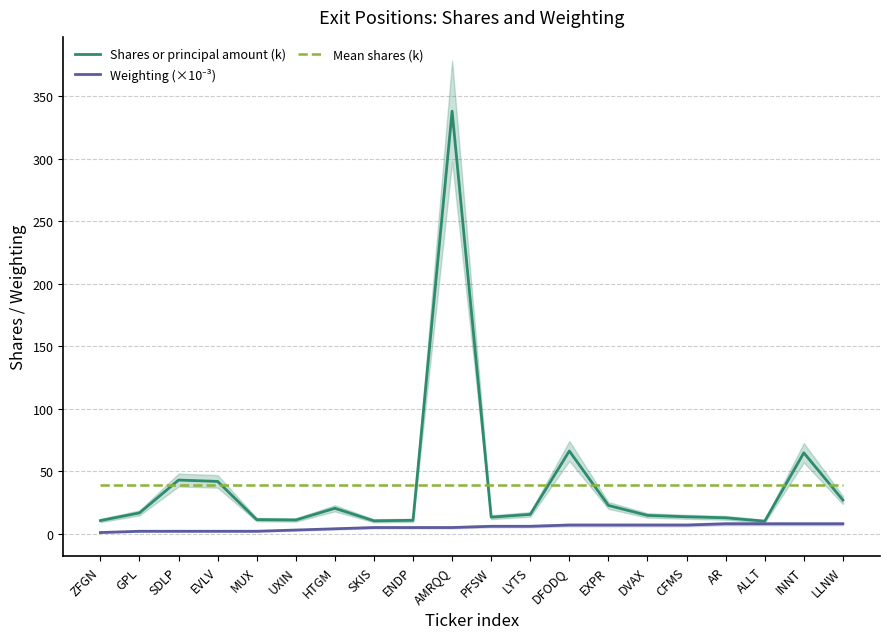

What is the label of the 7th point from the left?

HTGM